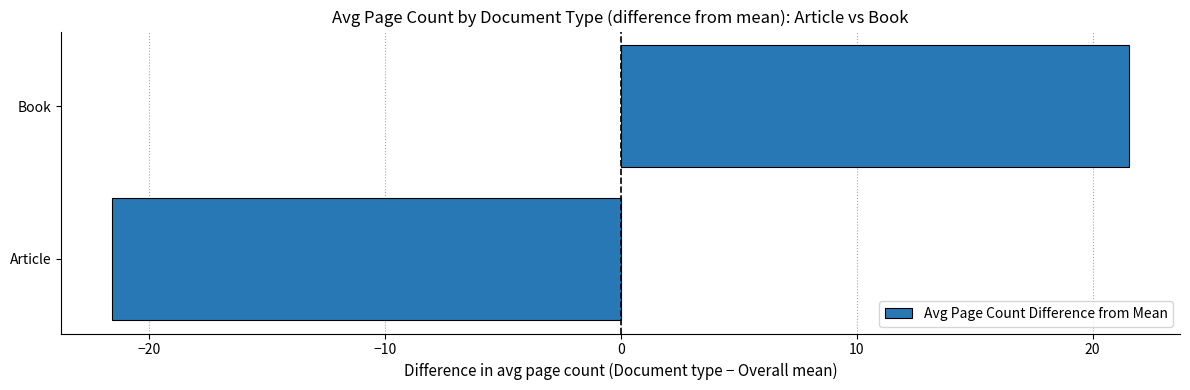

What is the difference between the maximum and minimum values?

43.1